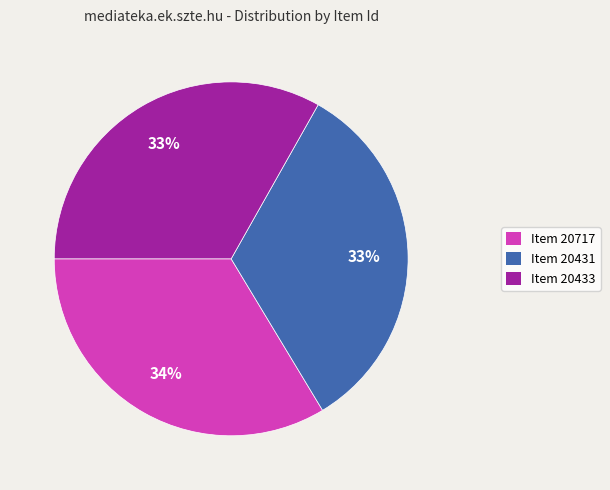

Approximately how many times larger is the value at Item 20433 compared to Item 20431?

1.0